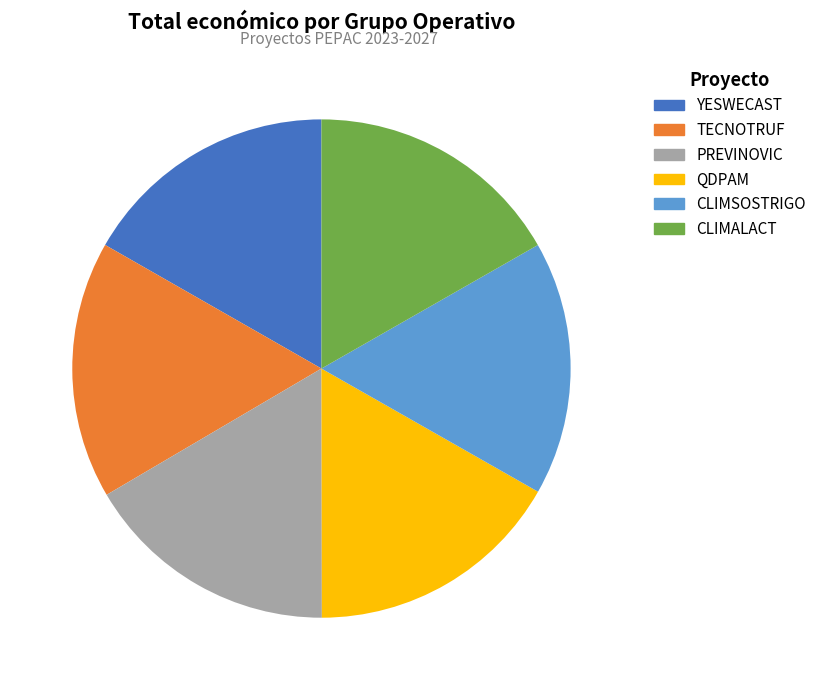

How many slices are in this pie chart?

6